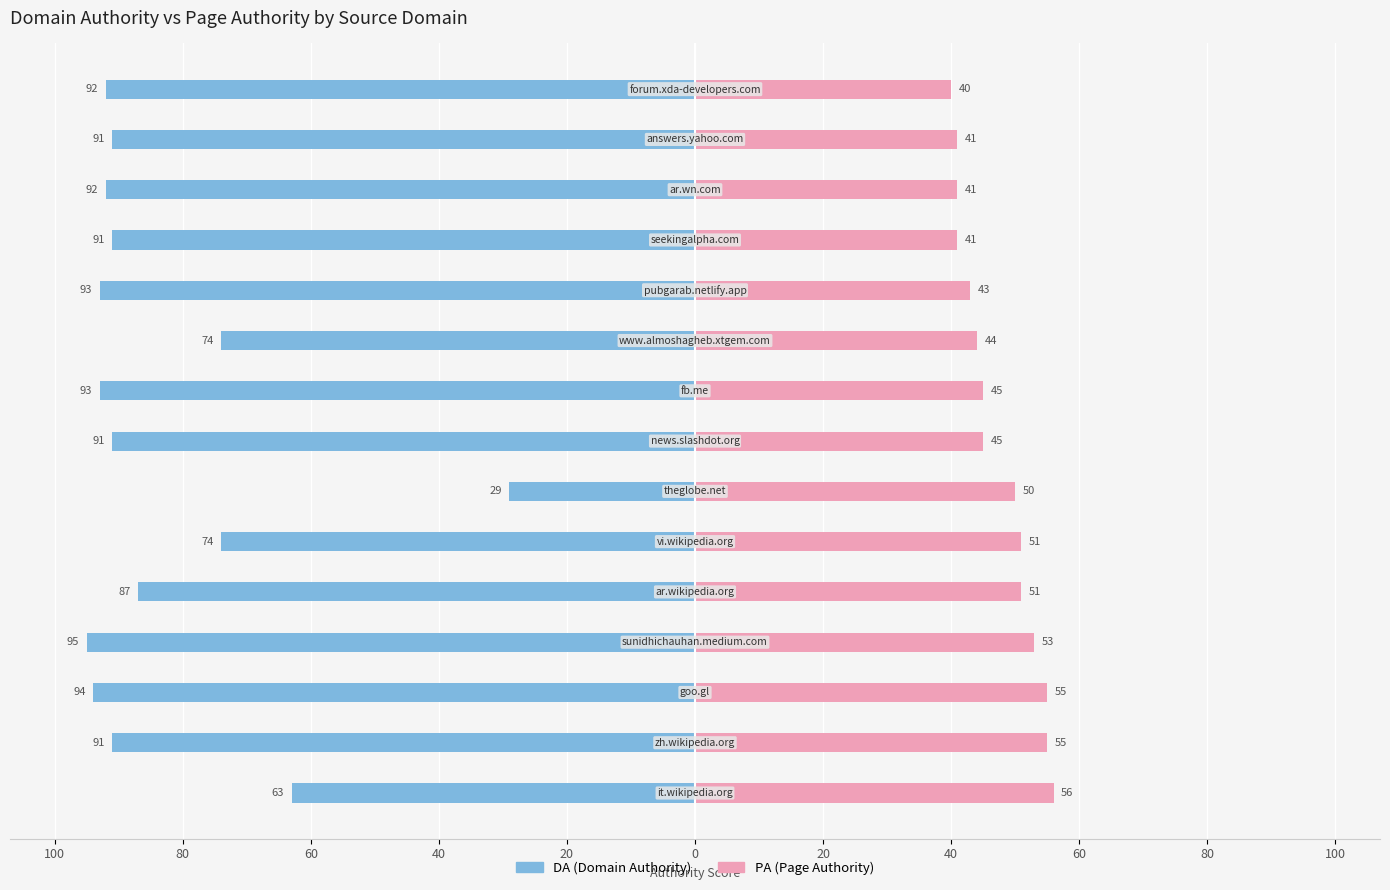

Between 40 and 40, which is larger?

40